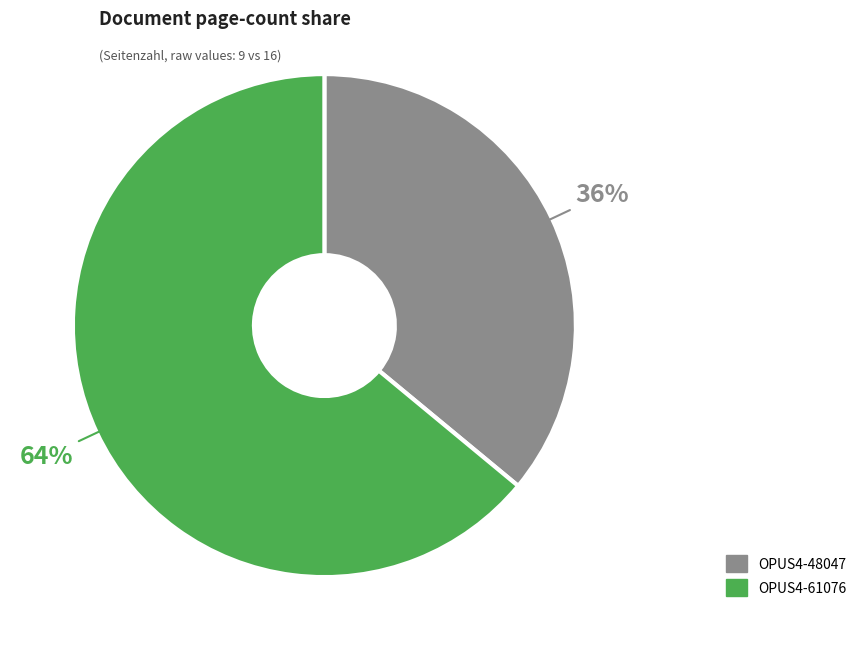

Is there a majority slice in this chart?

Yes